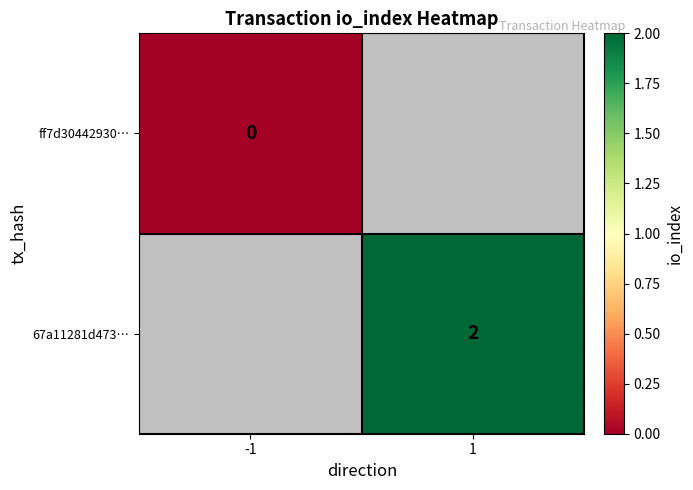

At which label does ff7d30442930… reach its minimum?

-1